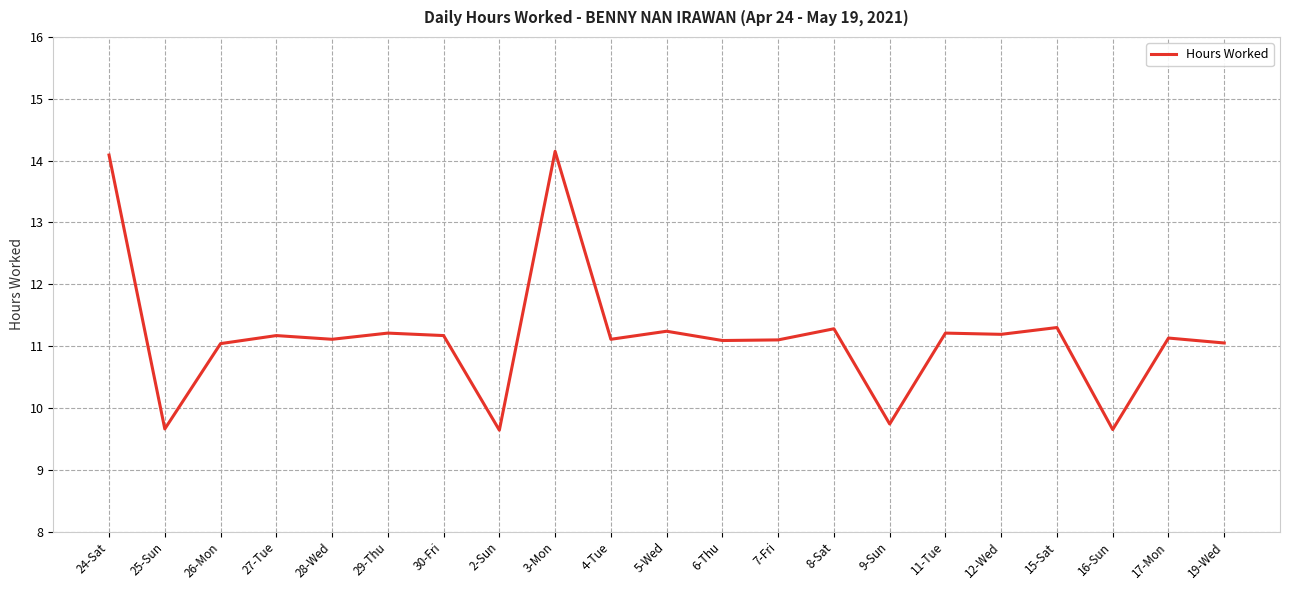

What is the approximate value at 11-Tue?

11.2